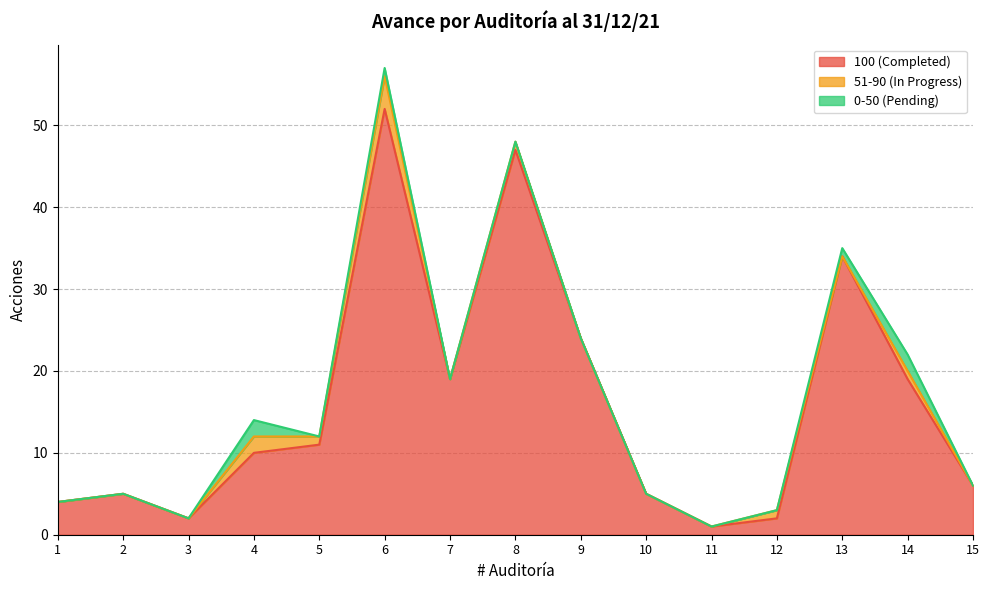

Does the chart have visible grid lines?

Yes